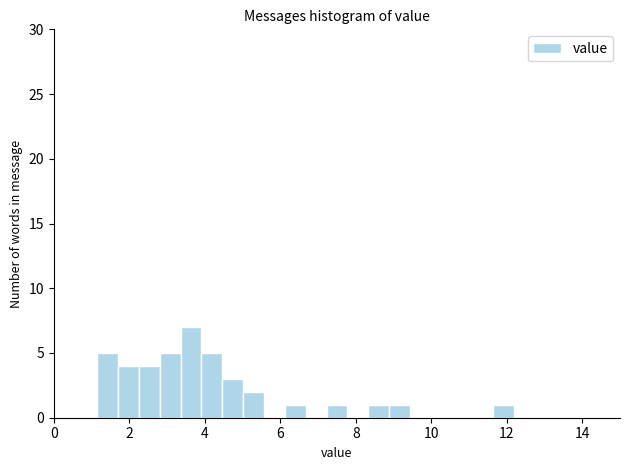

Around what value on the x-axis is the tallest bar? Give the approximate position of its centre, as read against the axis.

3.6